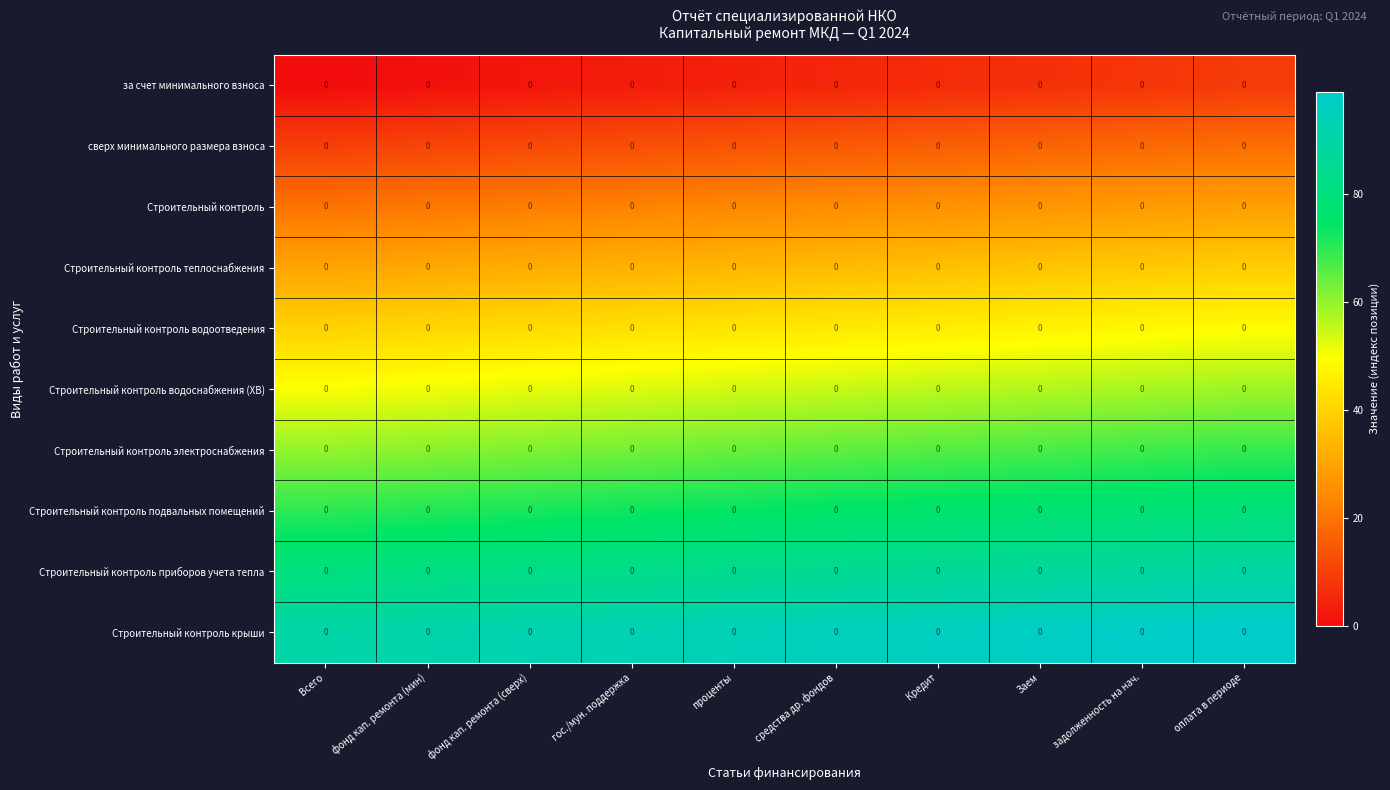

What is the total value across all series at проценты?

490